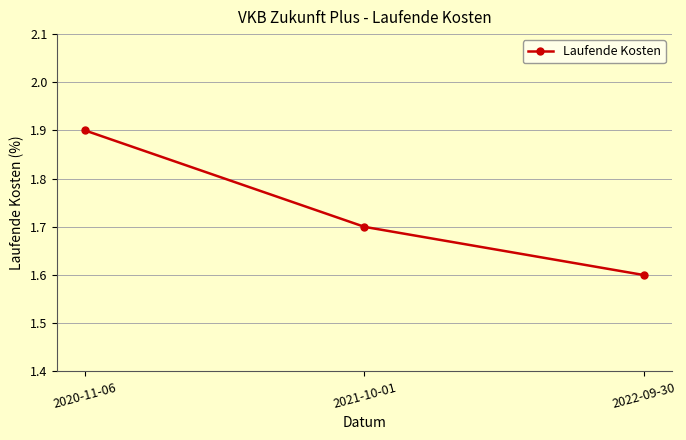

Where is the data nearest to the value 1?

2022-09-30